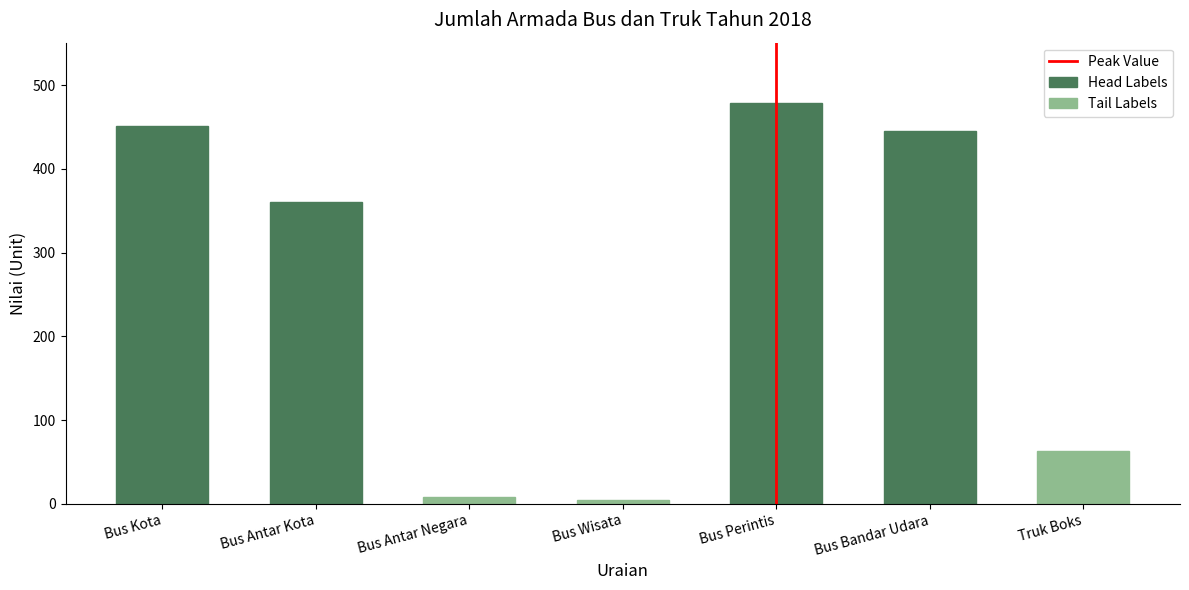

At which category does the chart reach its peak across all series?

Bus Perintis